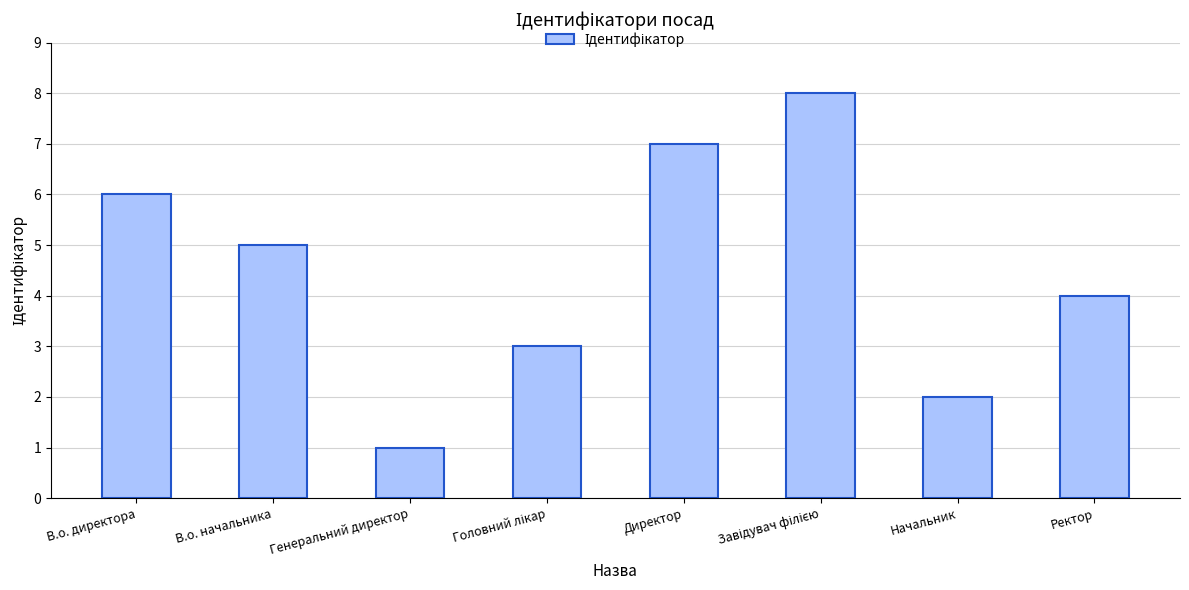

What is the difference between the maximum and second lowest values?

6